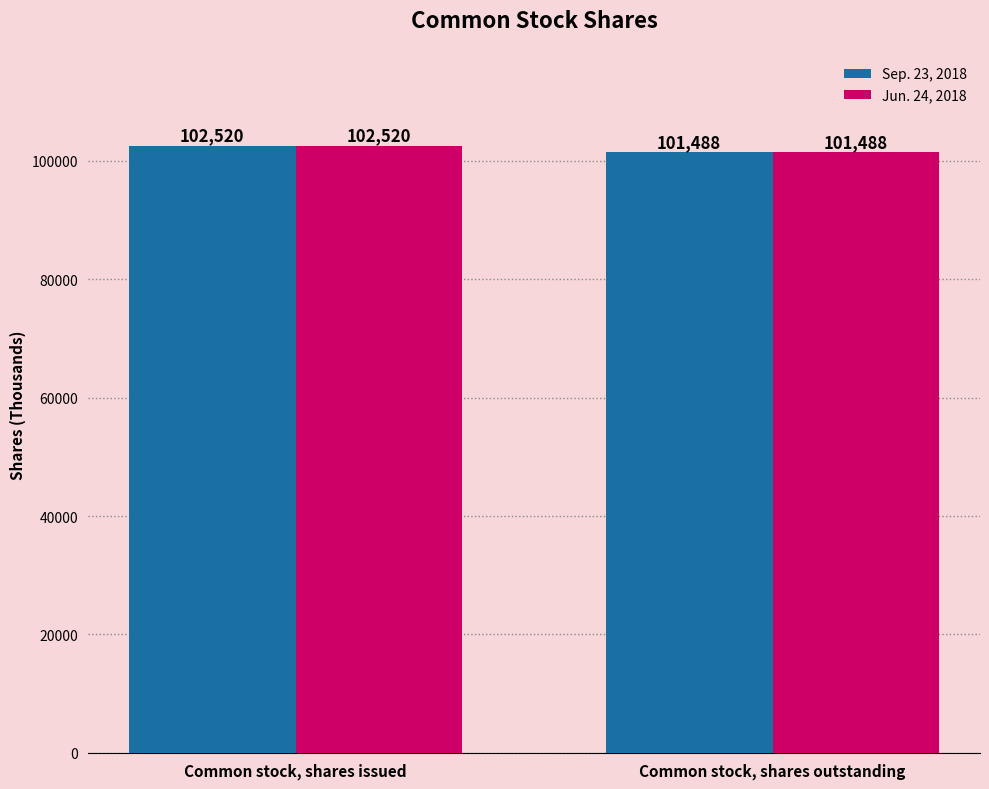

Reading right to left, extract all data points from this chart.

Sep. 23, 2018: Common stock, shares outstanding=101488	Common stock, shares issued=102520
Jun. 24, 2018: Common stock, shares outstanding=101488	Common stock, shares issued=102520